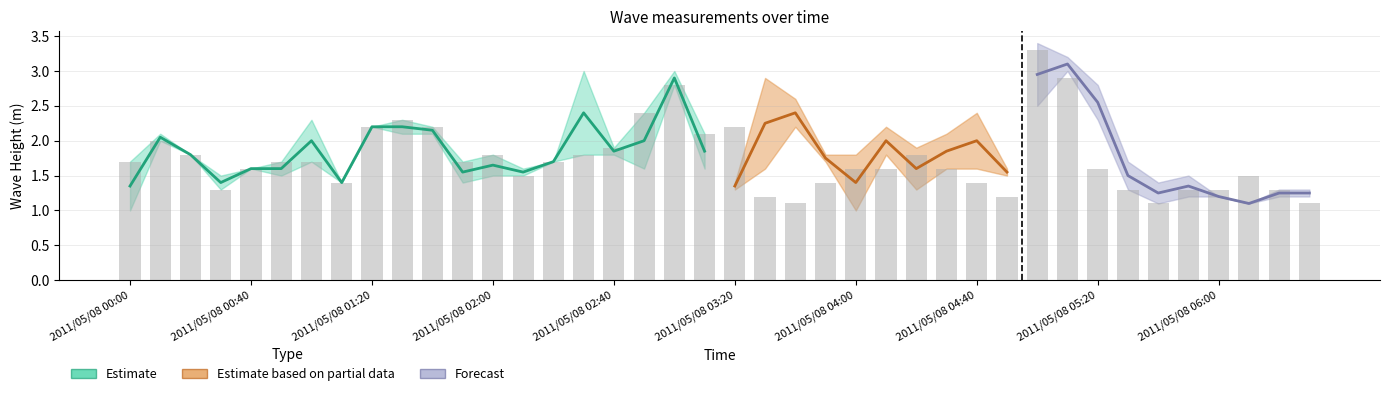

Is the value of 2.385 at 2011/05/08 04:10 greater than the value of 2.285 at 2011/05/08 06:10?

Yes